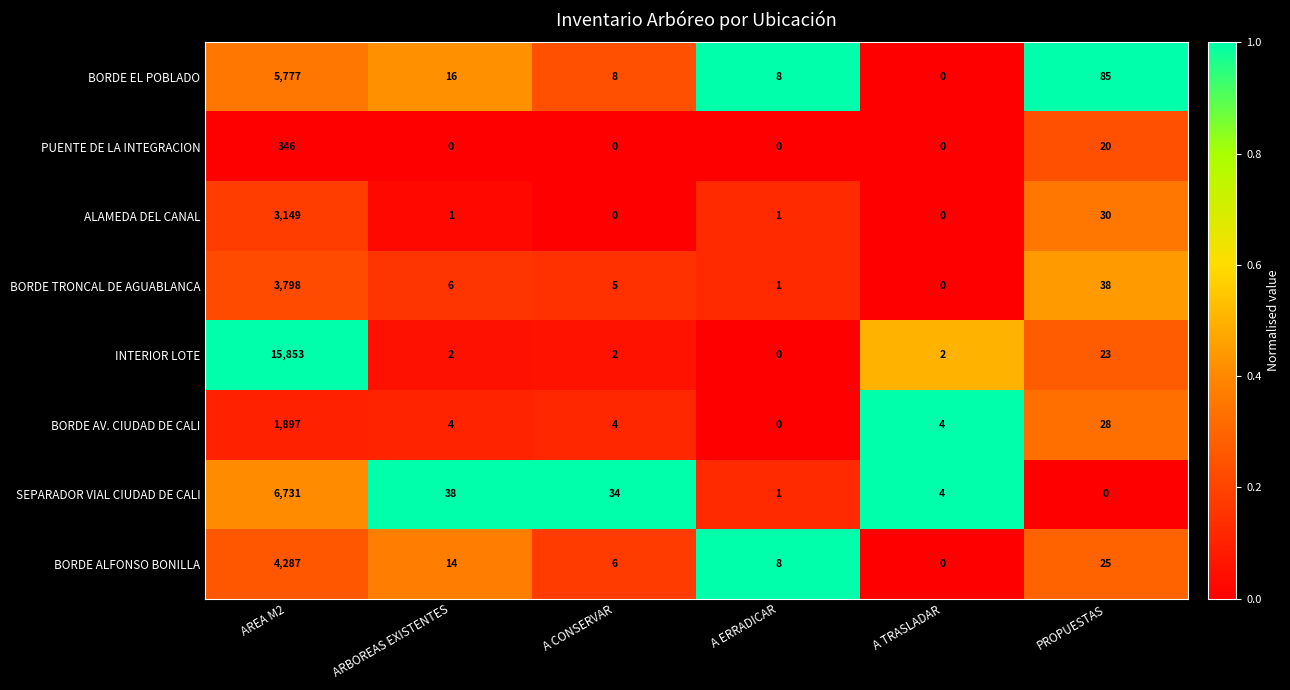

What is the difference between the maximum and minimum values in the ALAMEDA DEL CANAL series?

3149